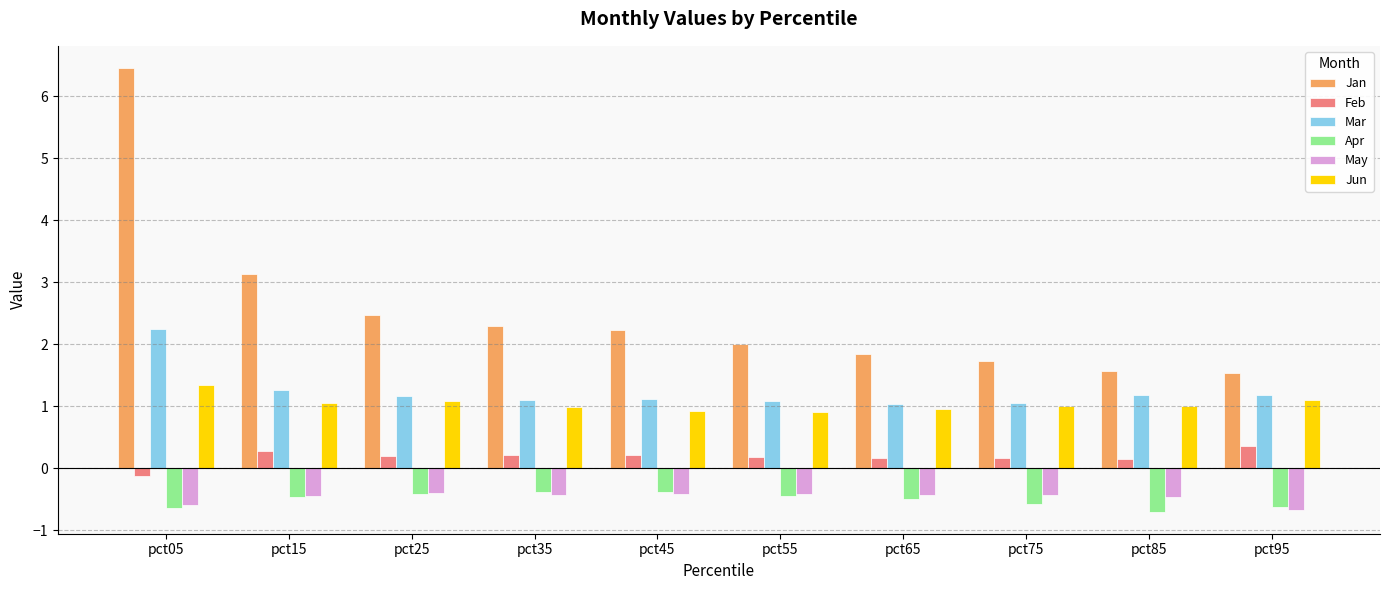

Which series has the largest total across all categories?

Jan